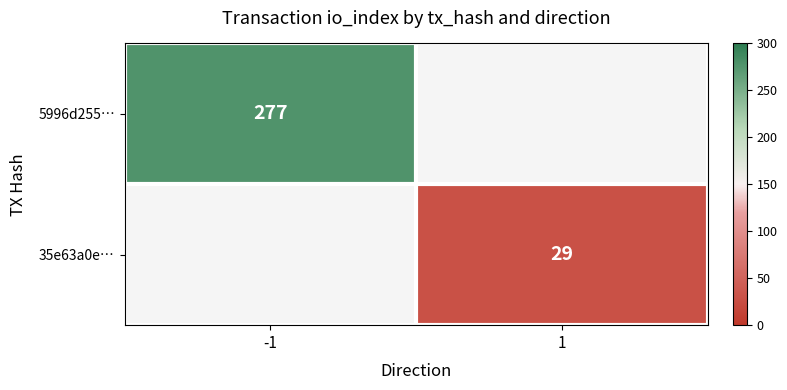

True or false: 5996d255… has a value of 277 at -1.

True